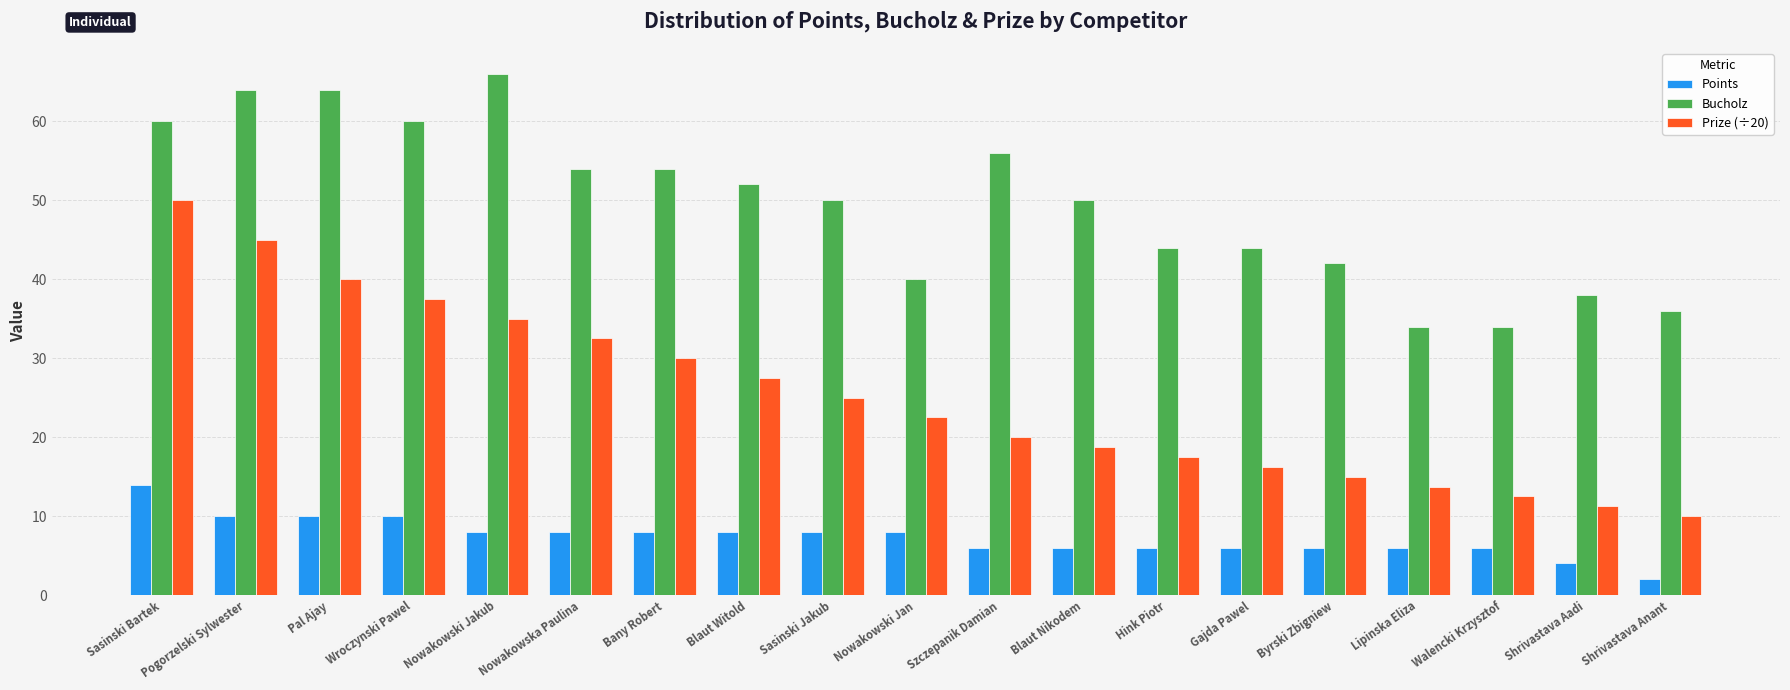

Rank the series by their average value, from highest to lowest.

Bucholz, Prize (÷20), Points